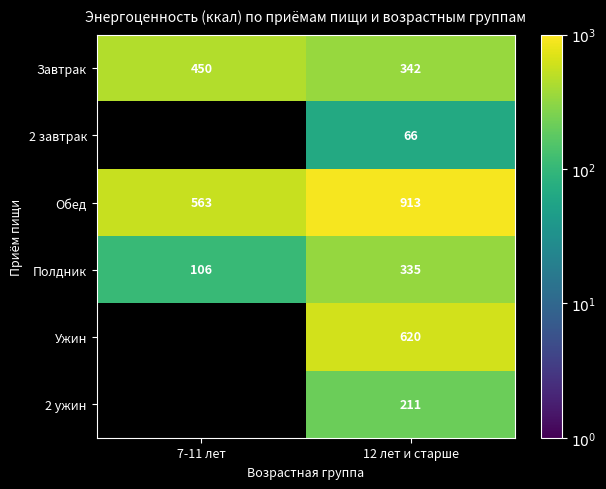

Which series has the widest spread of values?

Обед